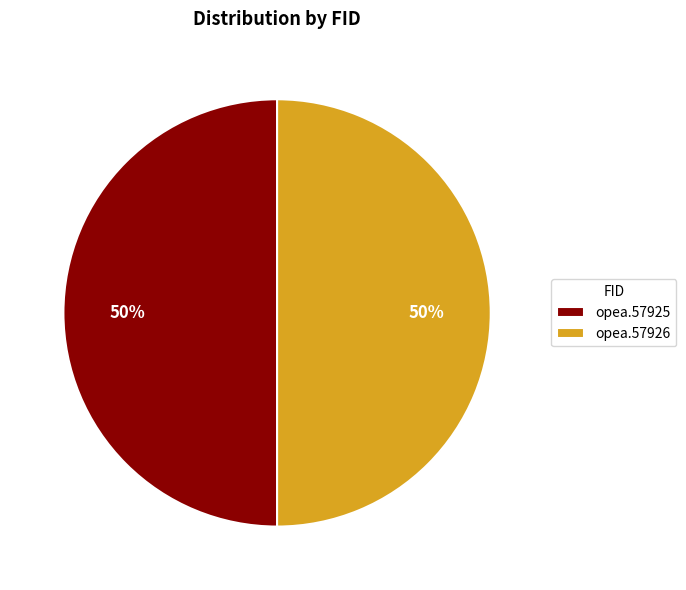

To the nearest percent, what percentage of the pie is opea.57925?

50%